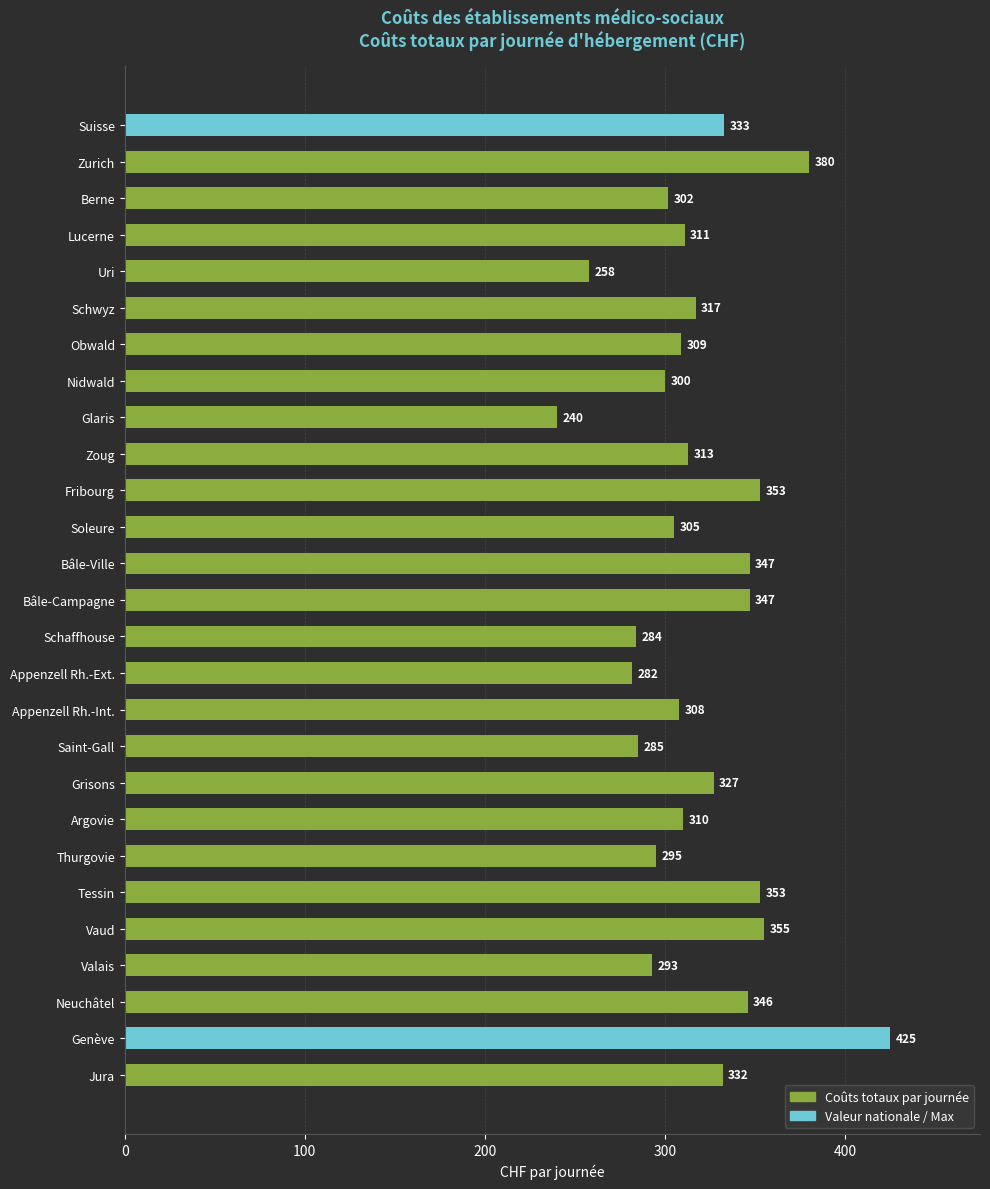

What is the smallest value displayed?

240